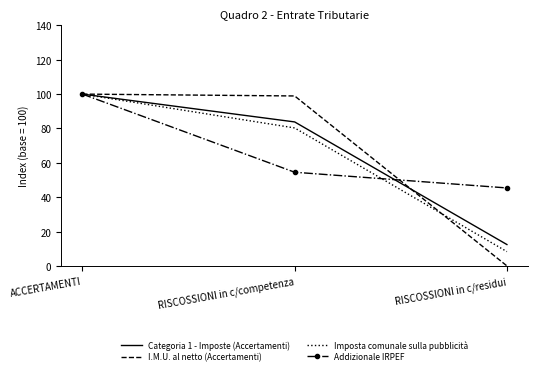

What is the total value across all series at ACCERTAMENTI?

400.0